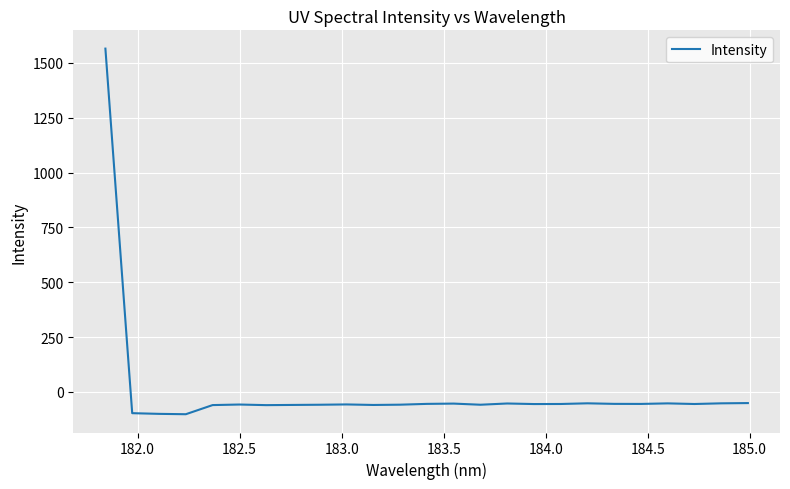

What is the greatest value displayed?

1565.4